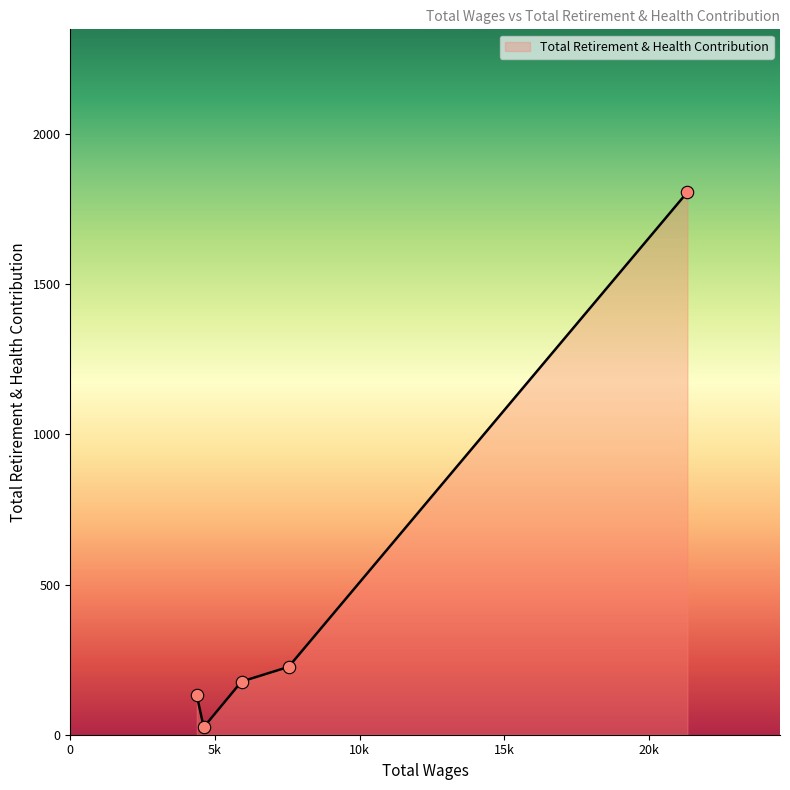

What is the average value?

473